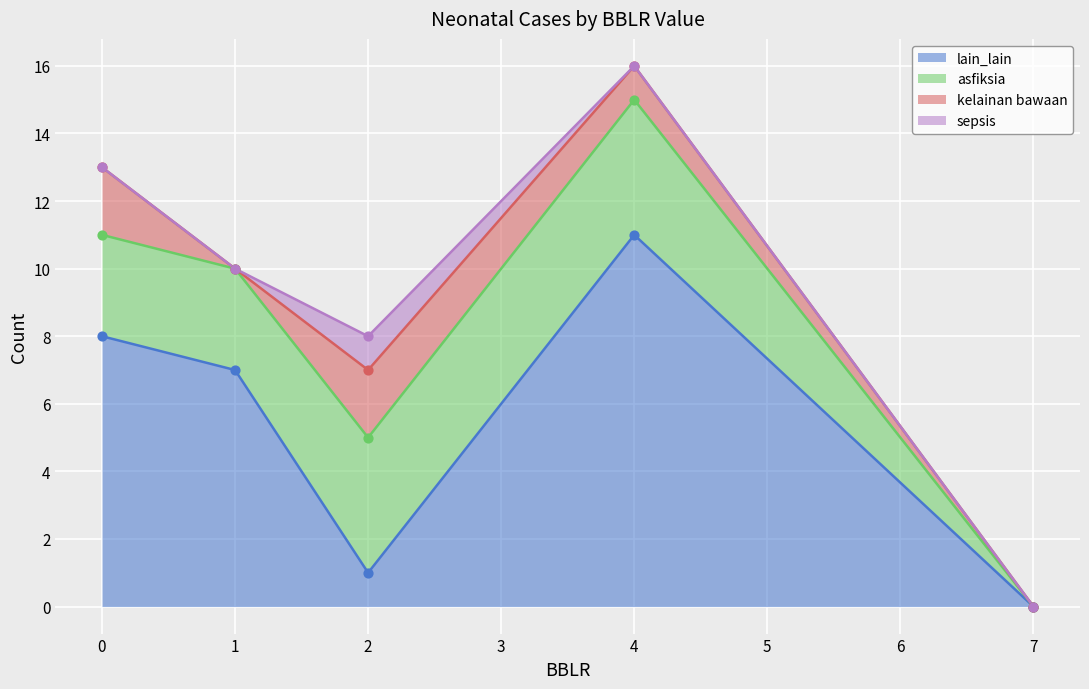

At which category is the sum across all series the highest?

4